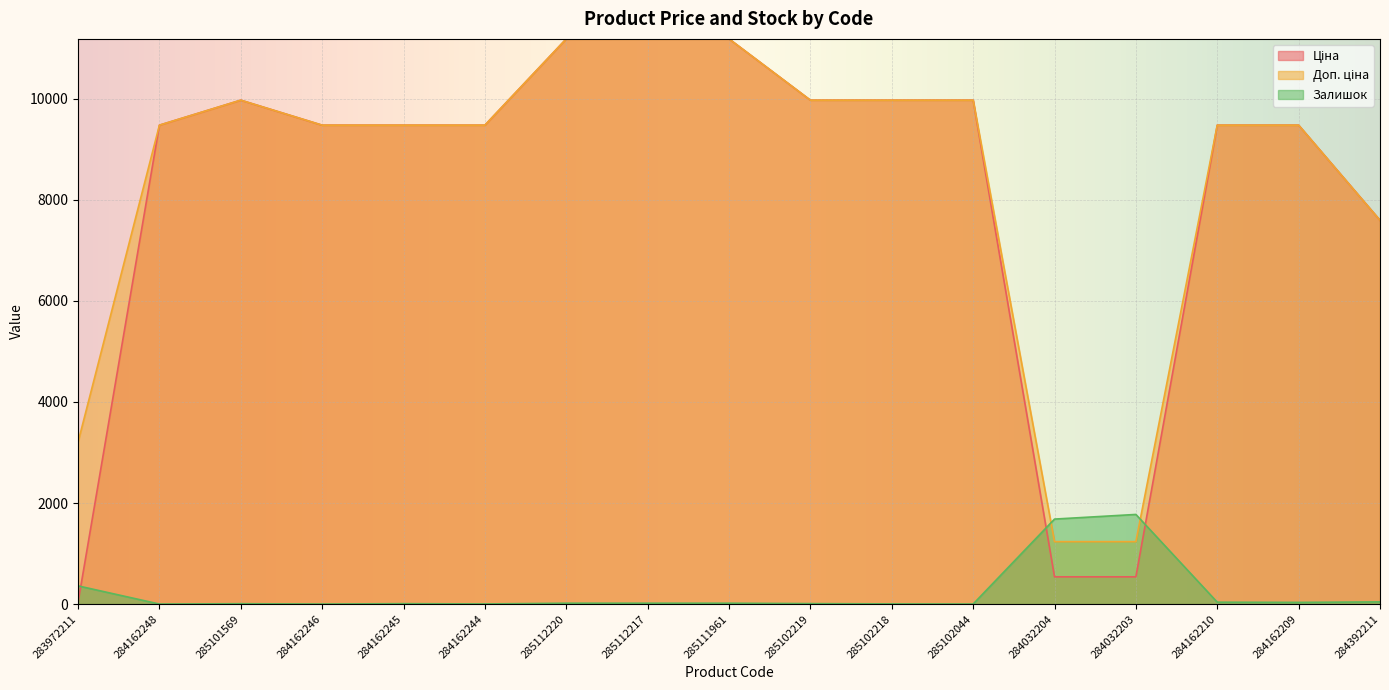

True or false: Доп. ціна and Ціна intersect in this chart.

False